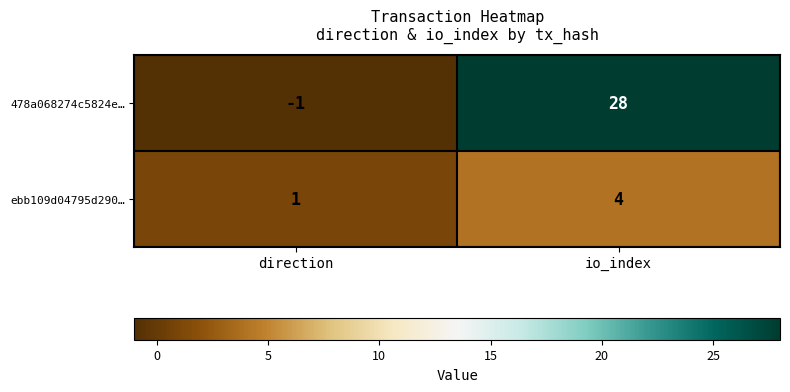

What is the spread (max minus min) of values at io_index?

24